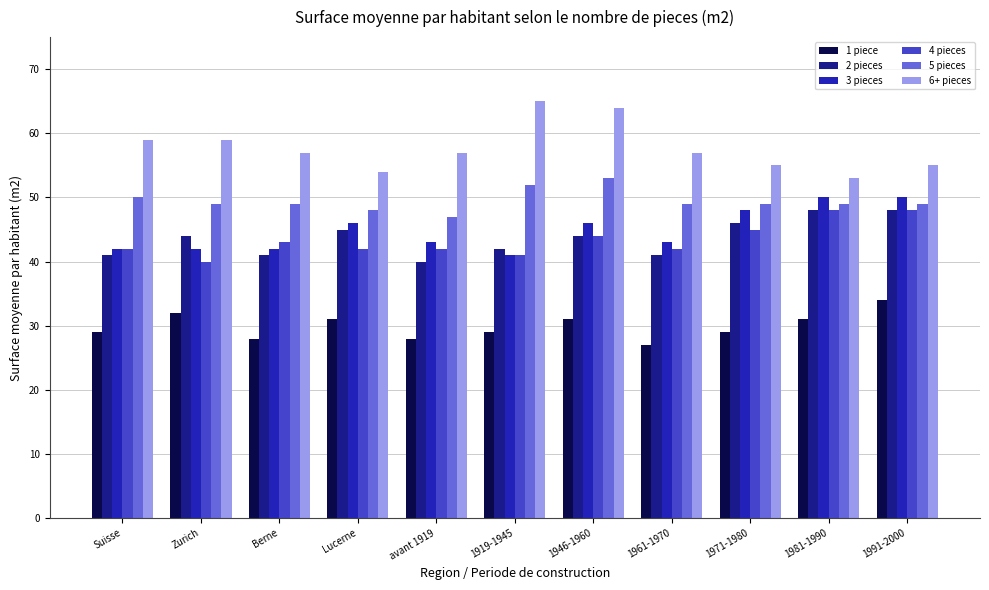

Which series has the widest spread of values?

6+ pieces